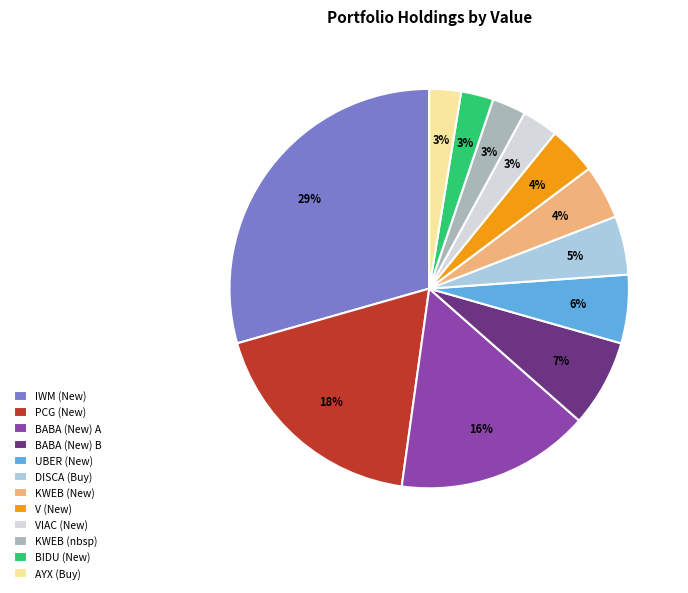

What percentage is the V (New) slice, to the nearest percent?

4%